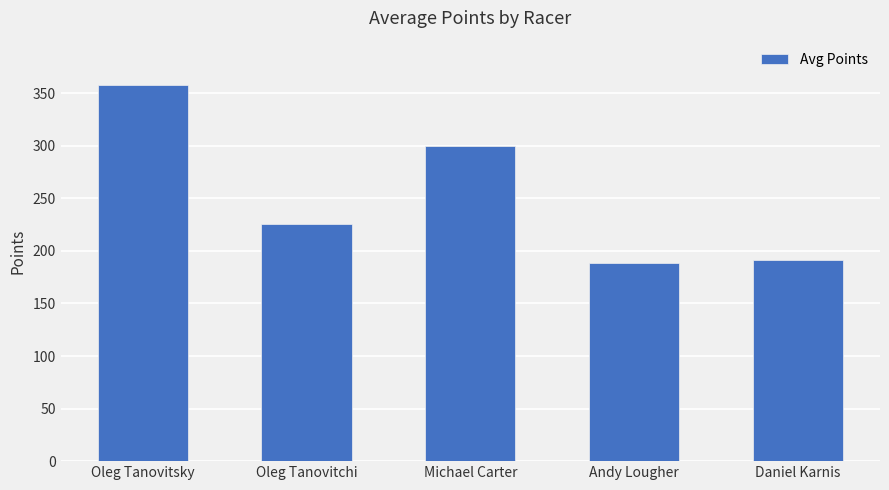

Does the chart contain any negative values?

No